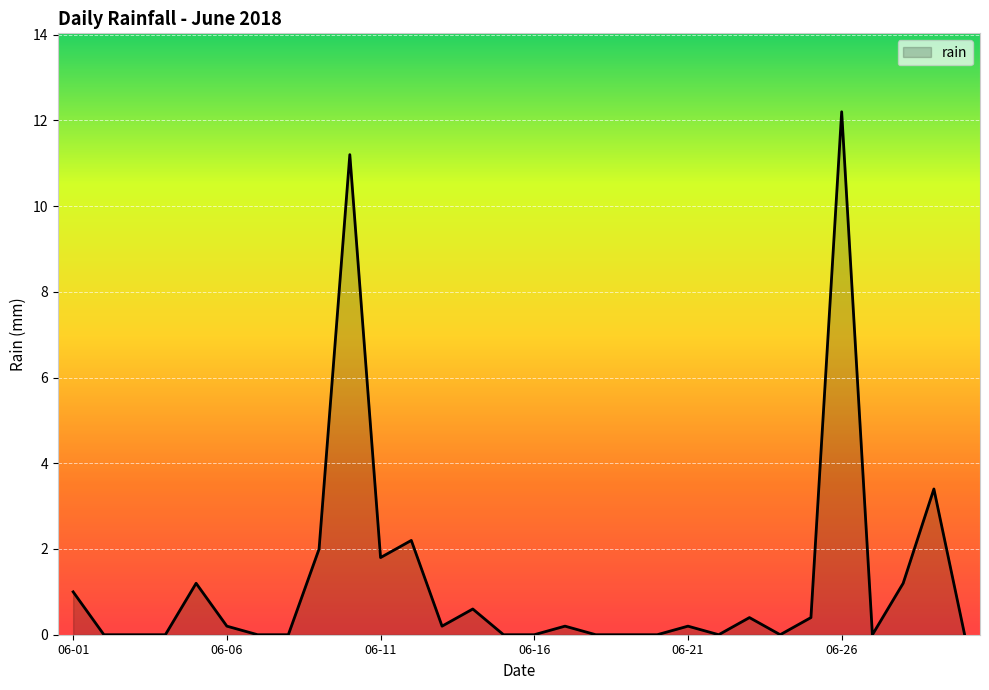

Reading right to left, extract all data points from this chart.

0.0	3.4	1.2	0.0	12.2	0.4	0.0	0.4	0.0	0.2	0.0	0.0	0.0	0.2	0.0	0.0	0.6	0.2	2.2	1.8	11.2	2.0	0.0	0.0	0.2	1.2	0.0	0.0	0.0	1.0